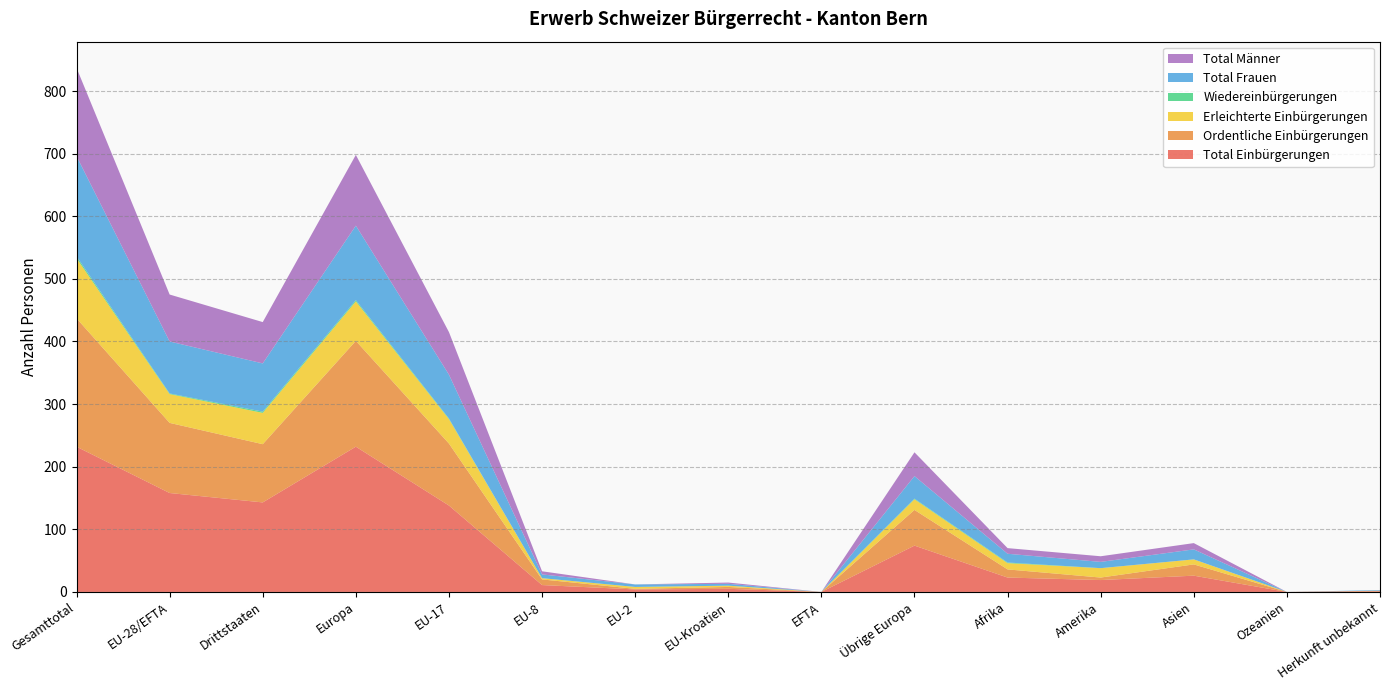

Reading right to left, extract all data points from this chart.

Total Einbürgerungen: Herkunft unbekannt=1	Ozeanien=0	Asien=26	Amerika=19	Afrika=23	Übrige Europa=74	EFTA=0	EU-Kroatien=5	EU-2=4	EU-8=11	EU-17=138	Europa=232	Drittstaaten=143	EU-28/EFTA=158	Gesamttotal=232
Ordentliche Einbürgerungen: Herkunft unbekannt=1	Ozeanien=0	Asien=18	Amerika=4	Afrika=13	Übrige Europa=57	EFTA=0	EU-Kroatien=3	EU-2=1	EU-8=9	EU-17=99	Europa=169	Drittstaaten=93	EU-28/EFTA=112	Gesamttotal=205
Erleichterte Einbürgerungen: Herkunft unbekannt=0	Ozeanien=0	Asien=8	Amerika=15	Afrika=10	Übrige Europa=17	EFTA=0	EU-Kroatien=2	EU-2=3	EU-8=2	EU-17=39	Europa=63	Drittstaaten=50	EU-28/EFTA=46	Gesamttotal=96
Wiedereinbürgerungen: Herkunft unbekannt=0	Ozeanien=0	Asien=0	Amerika=0	Afrika=1	Übrige Europa=1	EFTA=0	EU-Kroatien=0	EU-2=0	EU-8=0	EU-17=1	Europa=2	Drittstaaten=2	EU-28/EFTA=1	Gesamttotal=3
Total Frauen: Herkunft unbekannt=1	Ozeanien=0	Asien=16	Amerika=10	Afrika=14	Übrige Europa=36	EFTA=0	EU-Kroatien=3	EU-2=4	EU-8=6	EU-17=70	Europa=119	Drittstaaten=77	EU-28/EFTA=83	Gesamttotal=160
Total Männer: Herkunft unbekannt=0	Ozeanien=0	Asien=10	Amerika=9	Afrika=9	Übrige Europa=38	EFTA=0	EU-Kroatien=2	EU-2=0	EU-8=5	EU-17=68	Europa=113	Drittstaaten=66	EU-28/EFTA=75	Gesamttotal=141